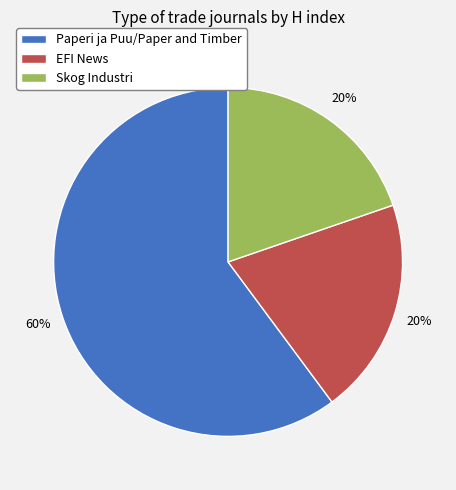

Count the number of slices in the pie.

3